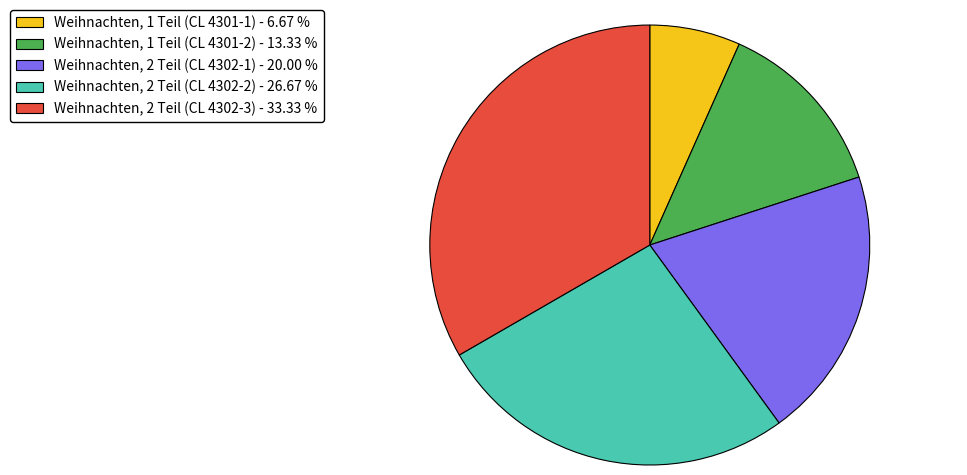

Which slice is the smallest?

Weihnachten, 1 Teil (CL 4301-1)